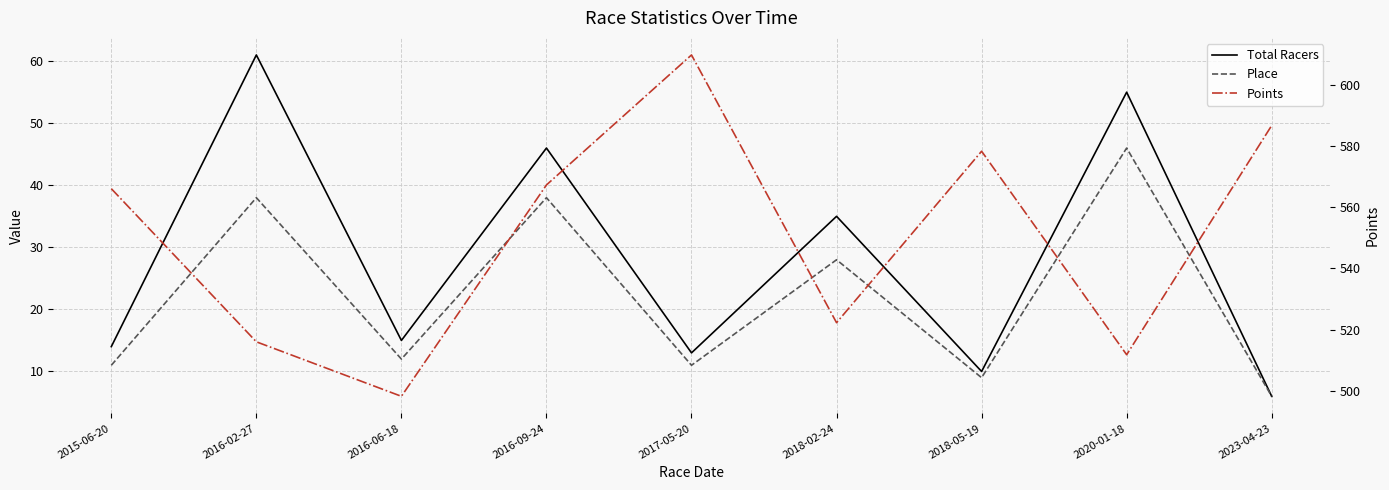

How many interior local peaks does the Place series have?

4